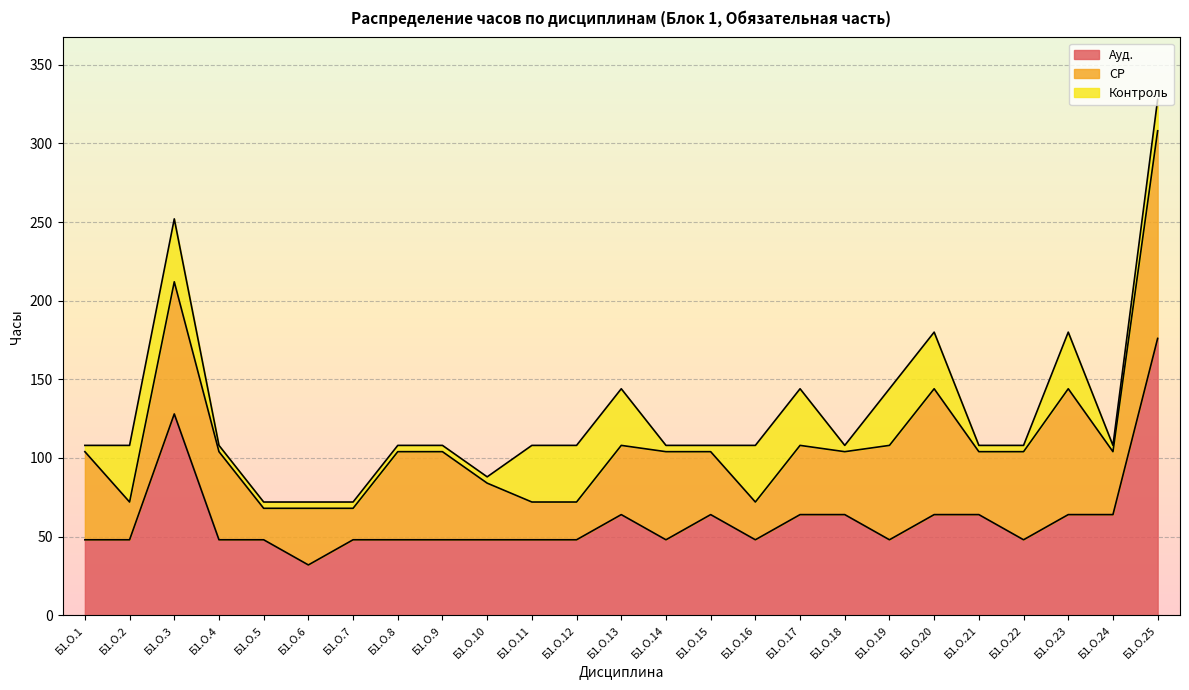

Rank the series by their average value, from lowest to highest.

Контроль, СР, Ауд.